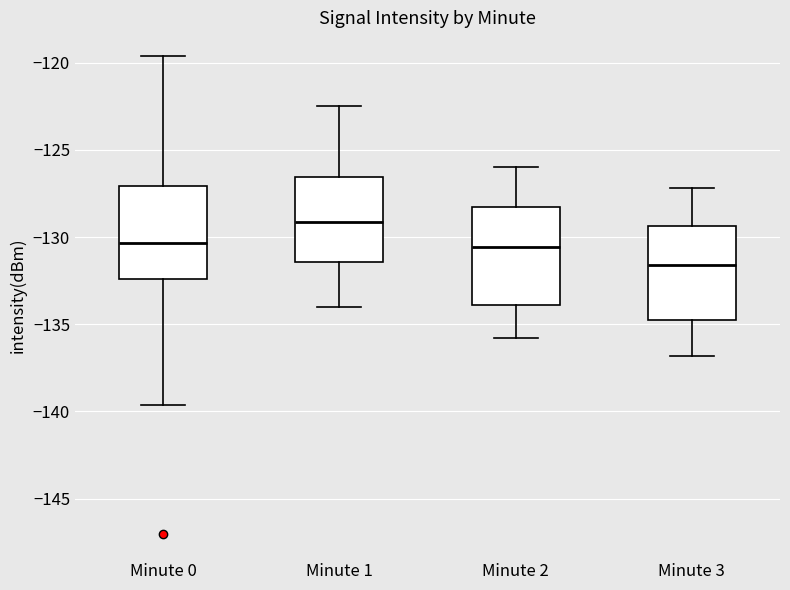

Reading left to right, read every box against the y-axis: the position of its median line, the range the box covers, and the ends of its whiskers. The values are not printed on the chart, so give them approximately, as read against the axis.

Minute 0: median -130.5, box -132.5 to -127.0, whiskers -139.5 to -119.5
Minute 1: median -129.0, box -131.5 to -126.5, whiskers -134.0 to -122.5
Minute 2: median -130.5, box -134.0 to -128.5, whiskers -136.0 to -126.0
Minute 3: median -131.5, box -135.0 to -129.5, whiskers -137.0 to -127.0